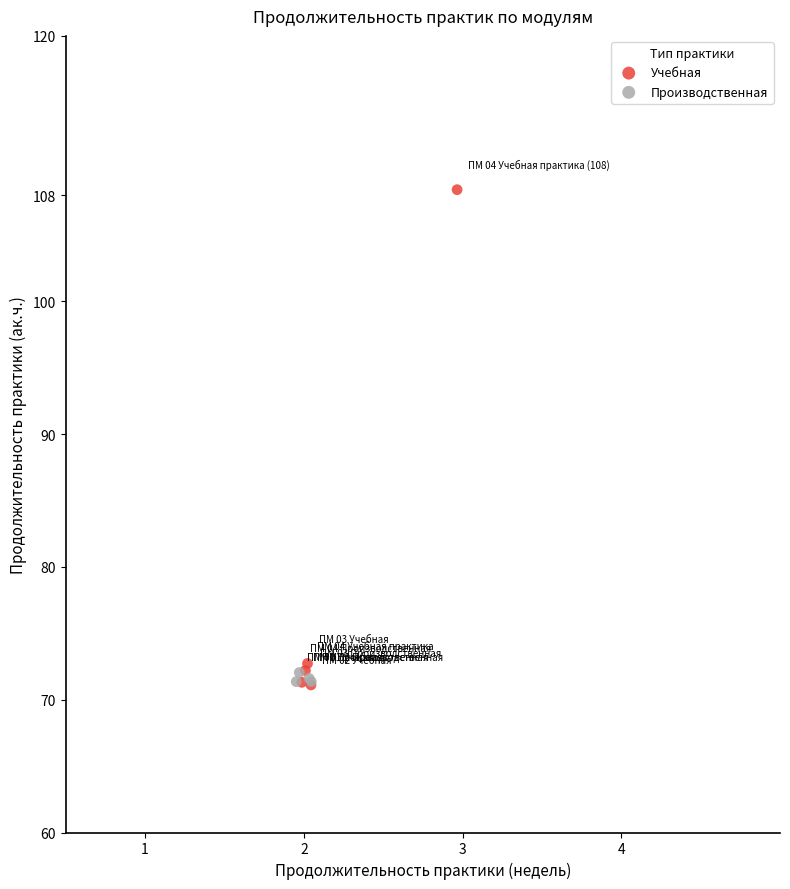

Which series reaches the maximum Y coordinate?

Учебная